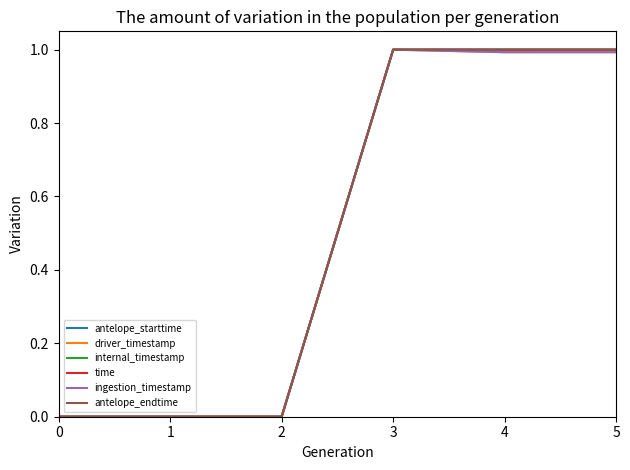

How many lines are shown in the chart?

6